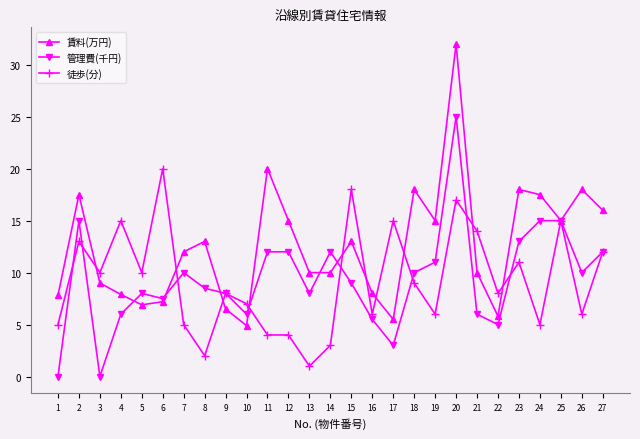

The value of 徒歩(分) at 2 is 7.7. True or false?

False